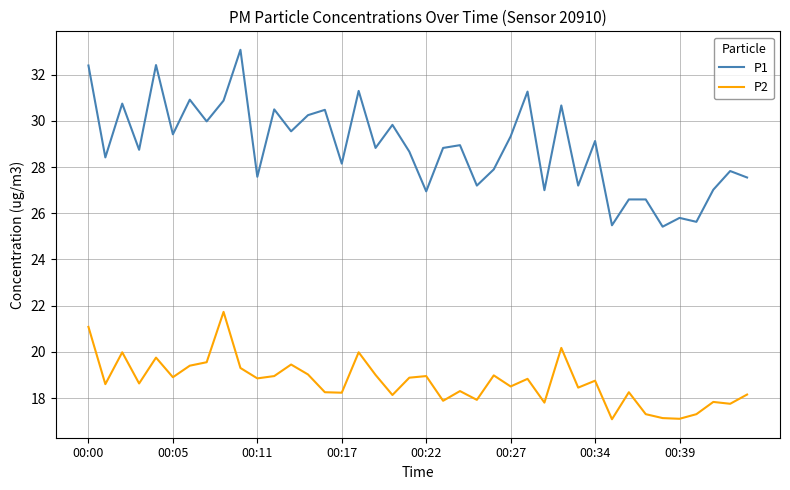

True or false: P2 and P1 cross at least once.

False